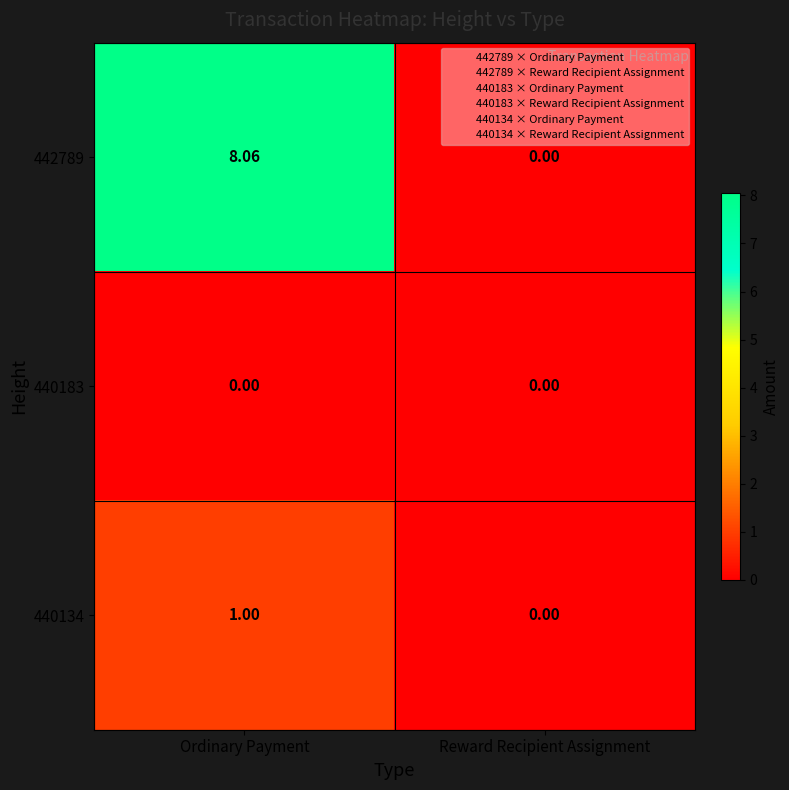

Count the number of data series in this chart.

3